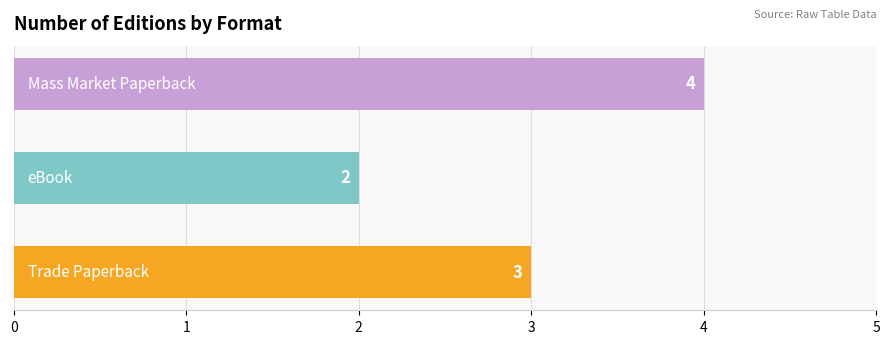

What is the average value?

3